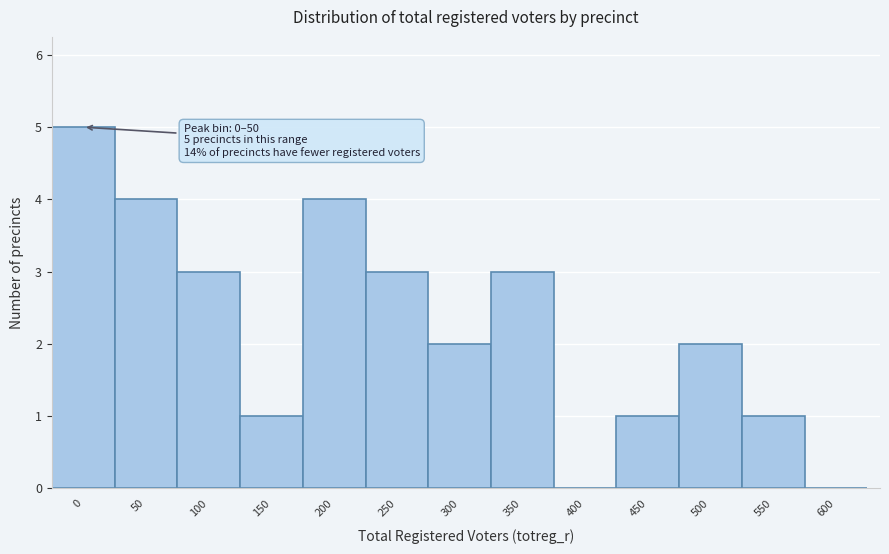

Reading left to right, extract all data points from this chart.

0=5	50=4	100=3	150=1	200=4	250=3	300=2	350=3	400=0	450=1	500=2	550=1	600=0